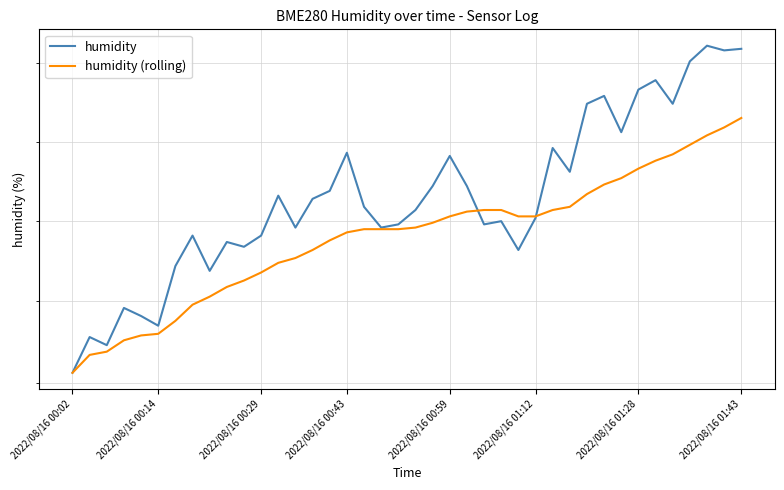

Reading right to left, transcribe all the data shown in this chart.

humidity: 52.6	52.6	52.6	52.5	52.2	52.4	52.3	52.1	52.3	52.2	51.8	52.0	51.5	51.3	51.5	51.5	51.7	51.9	51.7	51.6	51.5	51.5	51.6	51.9	51.7	51.6	51.5	51.7	51.4	51.3	51.4	51.2	51.4	51.2	50.9	50.9	51.0	50.7	50.8	50.6
humidity (rolling): 52.1	52.1	52.0	52.0	51.9	51.9	51.8	51.8	51.7	51.7	51.6	51.6	51.5	51.5	51.6	51.6	51.6	51.5	51.5	51.5	51.5	51.5	51.5	51.4	51.4	51.3	51.3	51.2	51.2	51.1	51.1	51.0	51.0	50.9	50.8	50.8	50.8	50.7	50.7	50.6